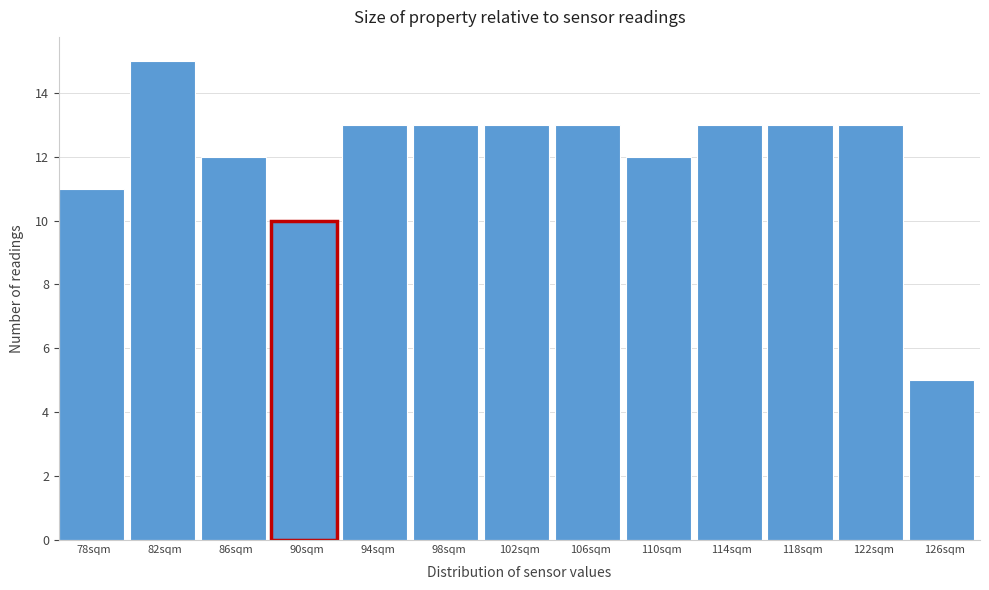

Reading left to right, what are all the values shown in this chart?

11	15	12	10	13	13	13	13	12	13	13	13	5